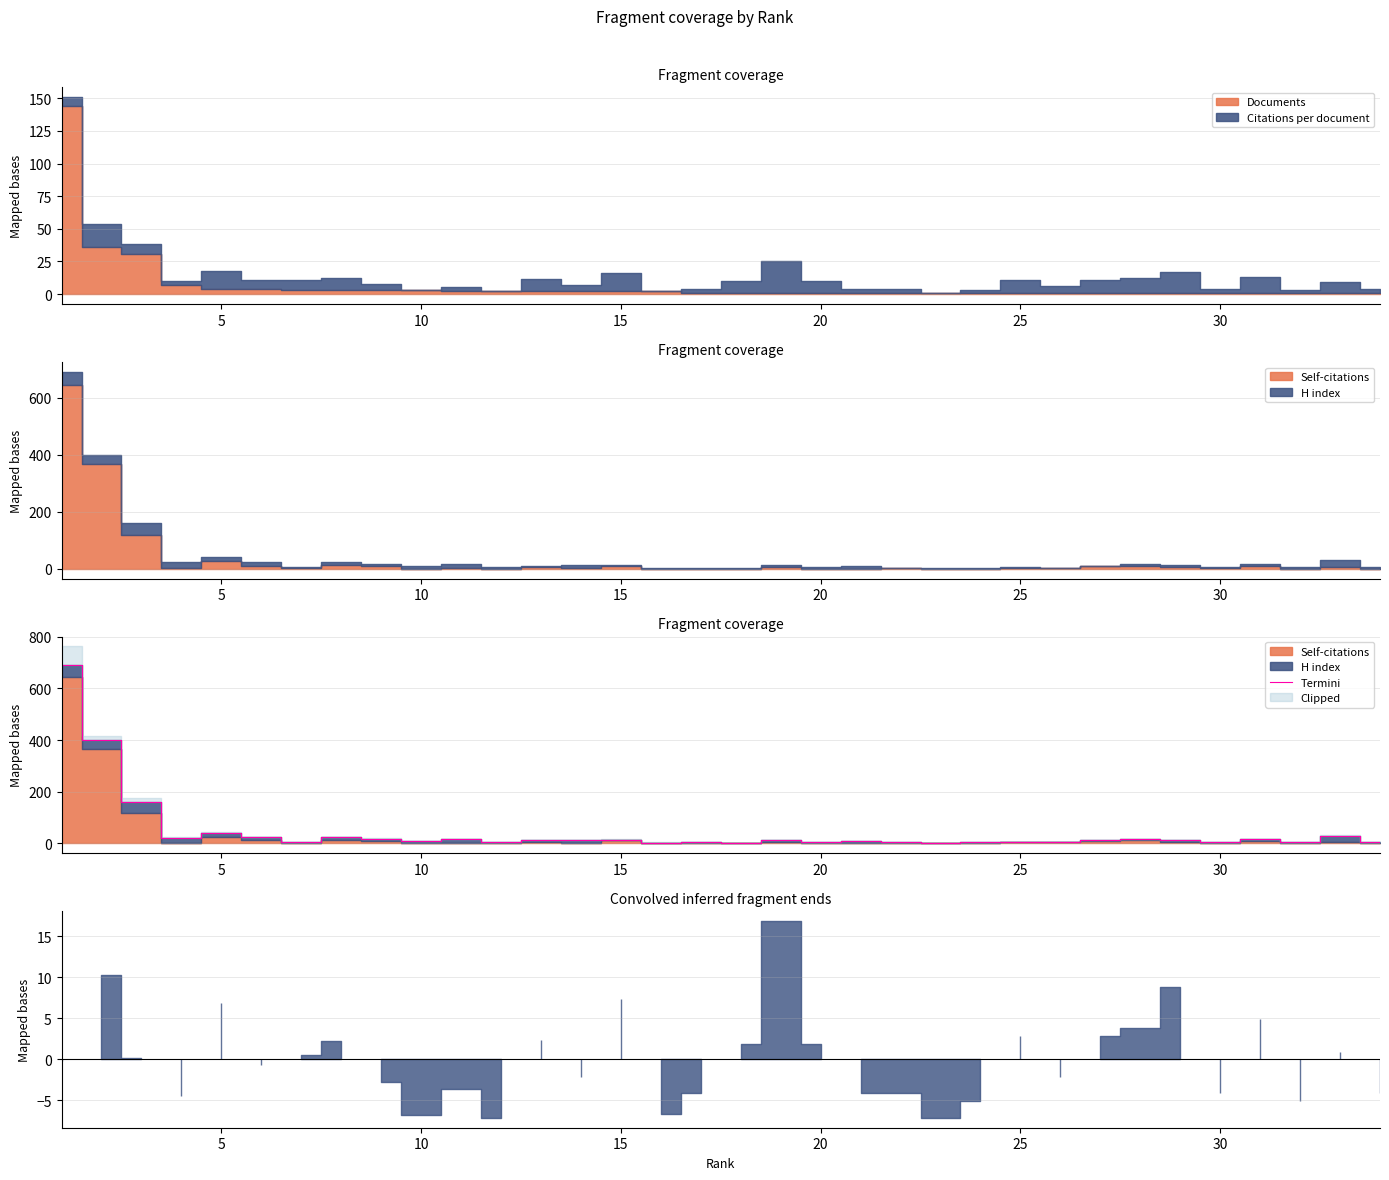

Does the chart have visible grid lines?

Yes